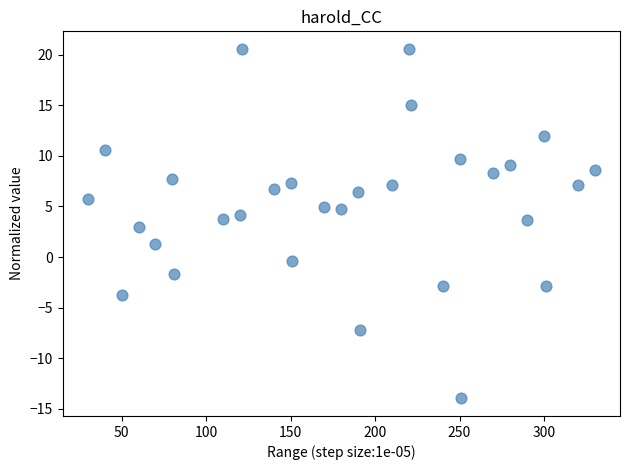

What is the range of Y values (max minus min)?

34.5